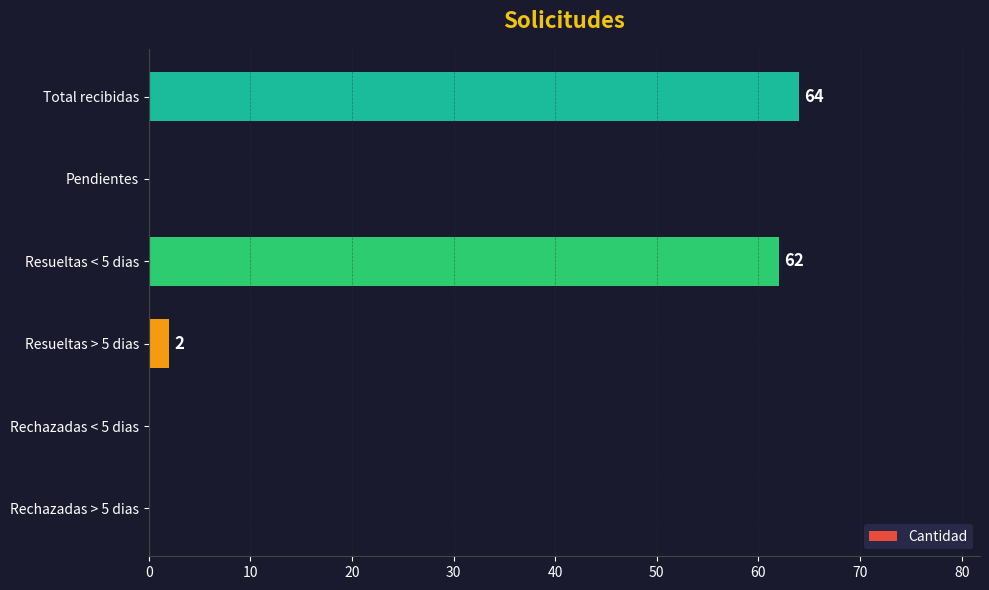

Reading bottom to top, list all the values displayed in this chart.

Rechazadas > 5 dias=0	Rechazadas < 5 dias=0	Resueltas > 5 dias=2	Resueltas < 5 dias=62	Pendientes=0	Total recibidas=64